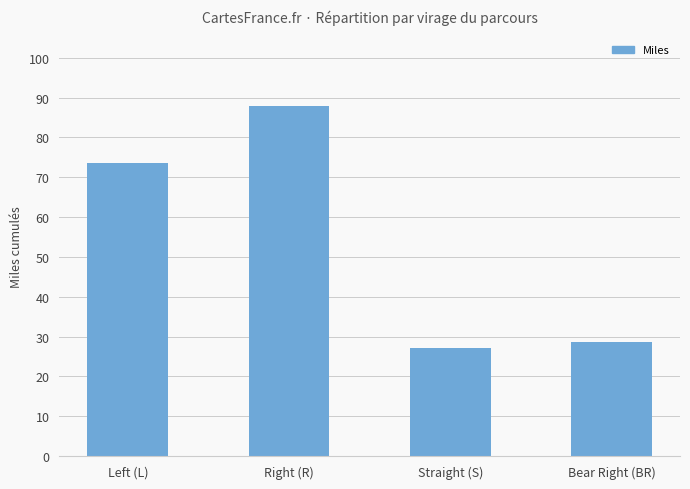

Reading left to right, transcribe all the data shown in this chart.

73.5	88.0	27.2	28.6